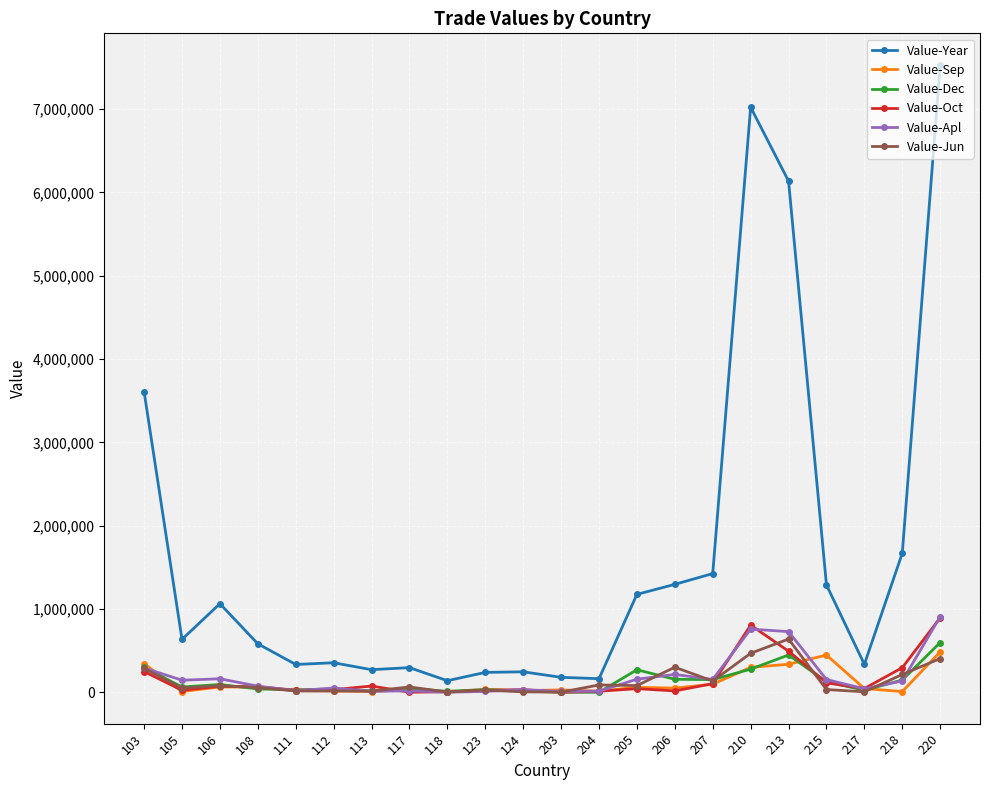

In Value-Oct, how many points are higher than both neighbors (excluding endpoints)?

5